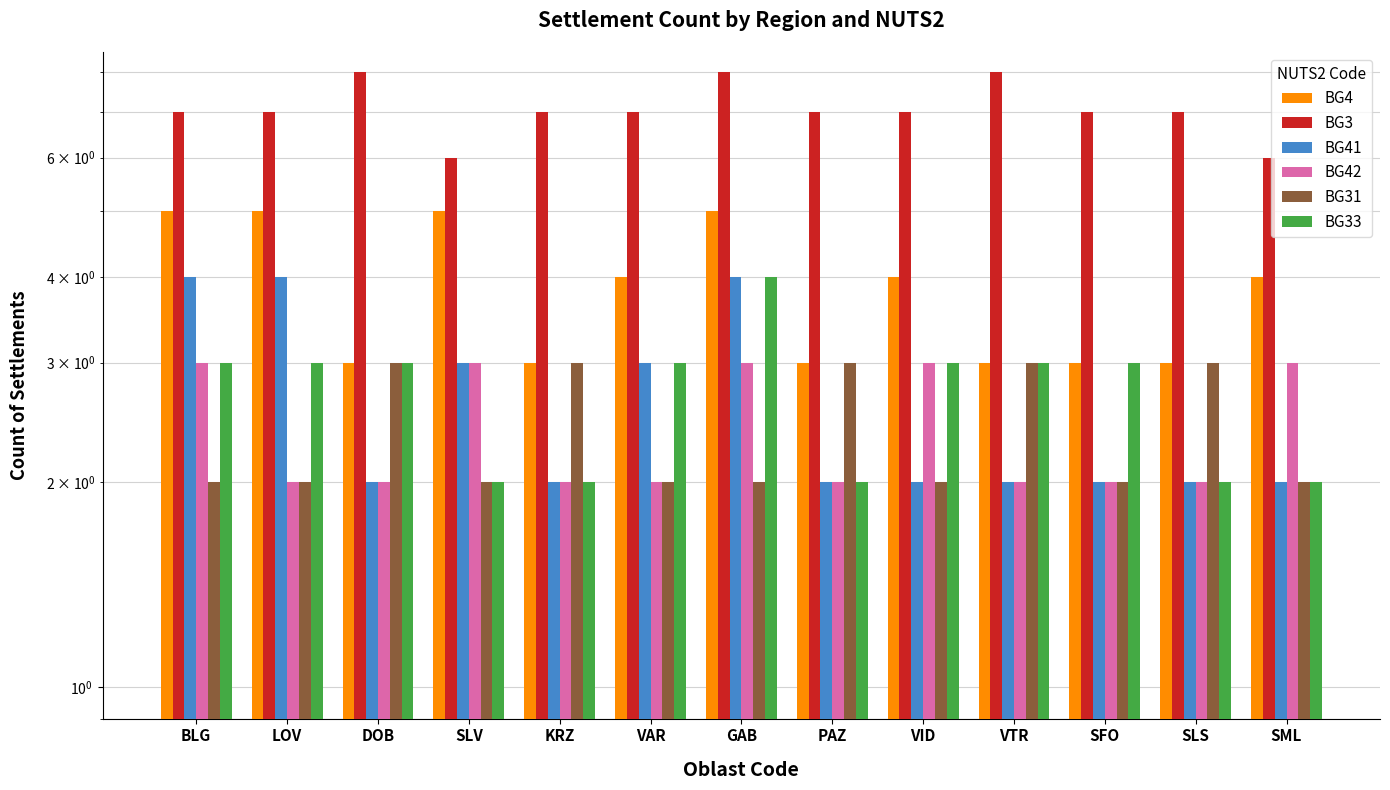

What are all the series names shown in the legend?

BG4, BG3, BG41, BG42, BG31, BG33